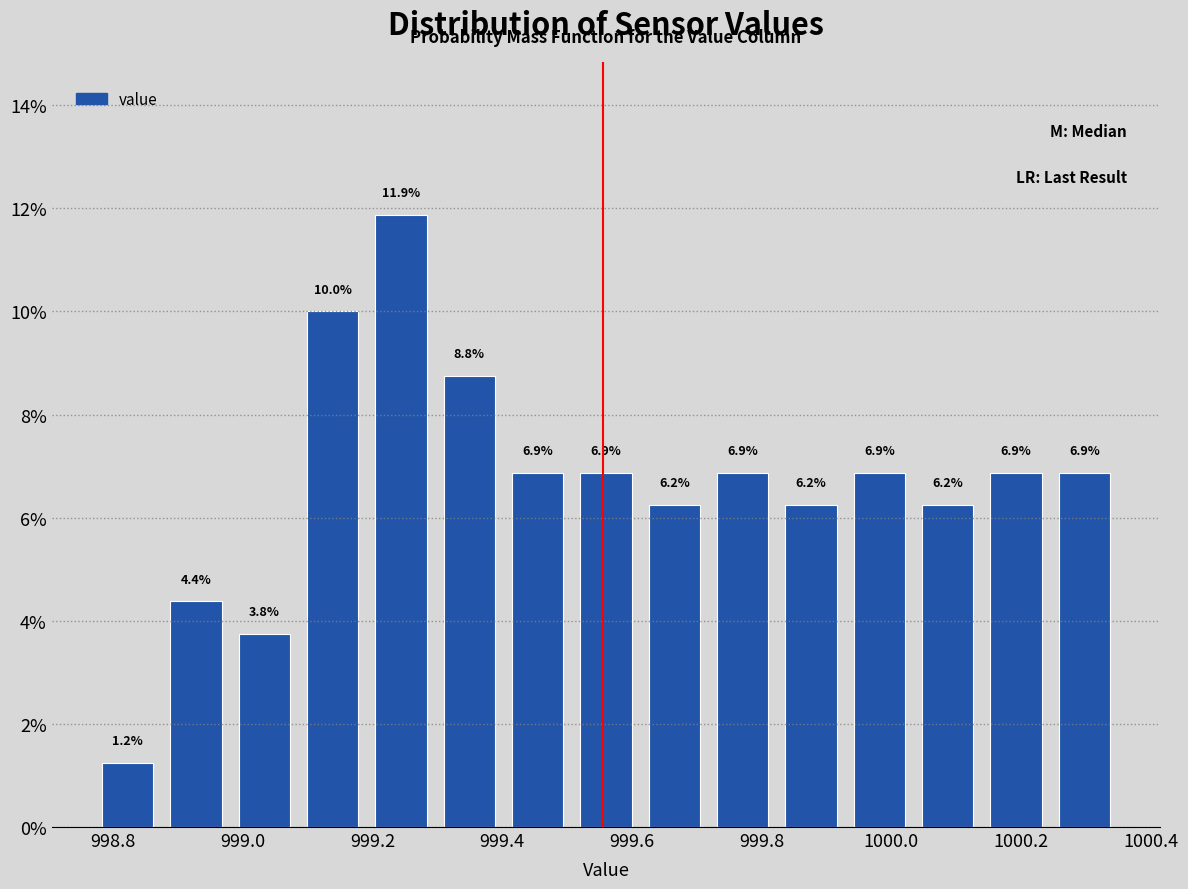

Reading left to right, list every bar in this chart as the range it spans on the x-axis followed by its height. The bar edges are not printed on the chart, so give them approximately, as read against the axis.

998.78 to 998.88: 1.2
998.88 to 998.98: 4.4
998.98 to 999.08: 3.8
999.08 to 999.20: 10.0
999.20 to 999.30: 11.9
999.30 to 999.40: 8.8
999.40 to 999.50: 6.9
999.50 to 999.62: 6.9
999.62 to 999.72: 6.2
999.72 to 999.82: 6.9
999.82 to 999.92: 6.2
999.92 to 1000.04: 6.9
1000.04 to 1000.14: 6.2
1000.14 to 1000.24: 6.9
1000.24 to 1000.36: 6.9